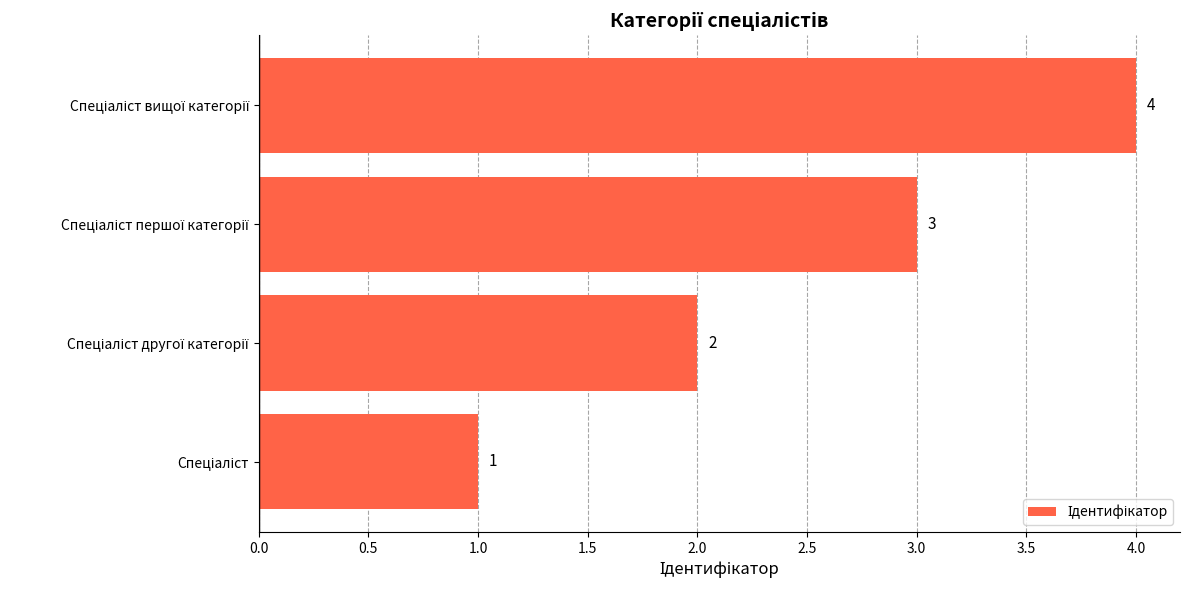

What is the greatest value displayed?

4